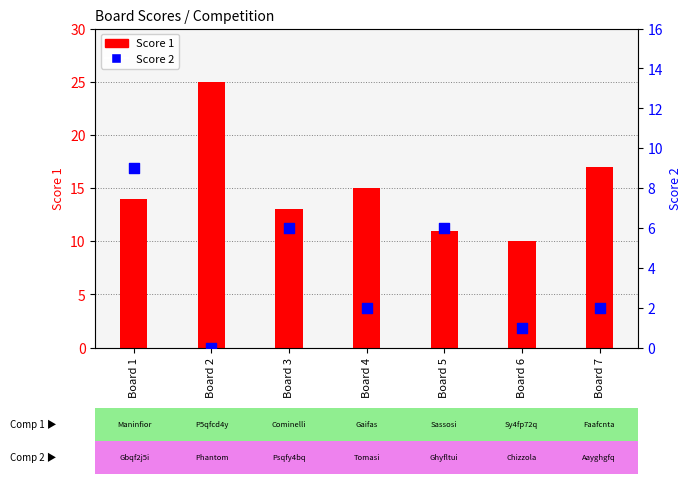

Which series contains the highest Y value?

Score 1